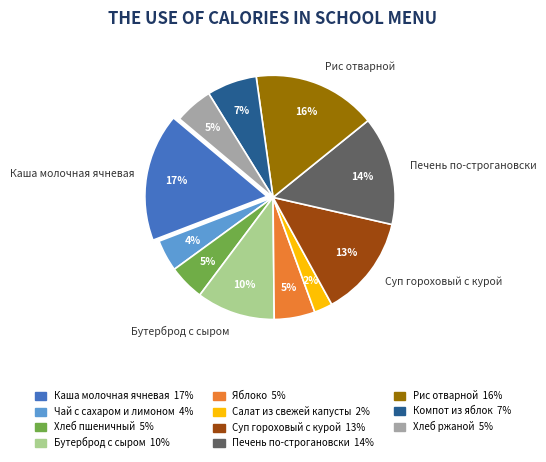

To the nearest percent, what is the average slice percentage?

9%